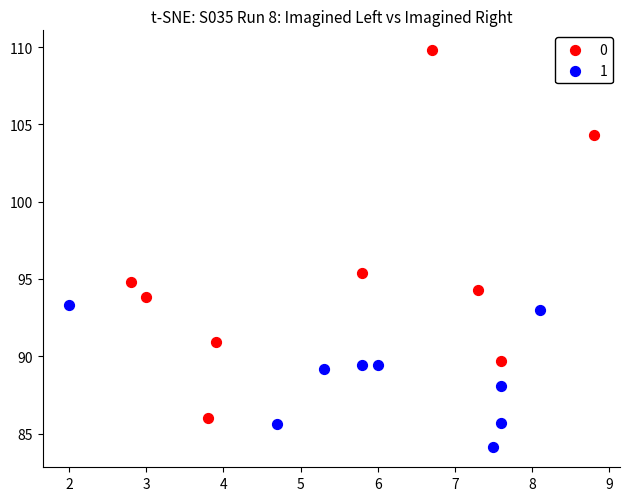

Which series reaches the minimum Y coordinate?

1